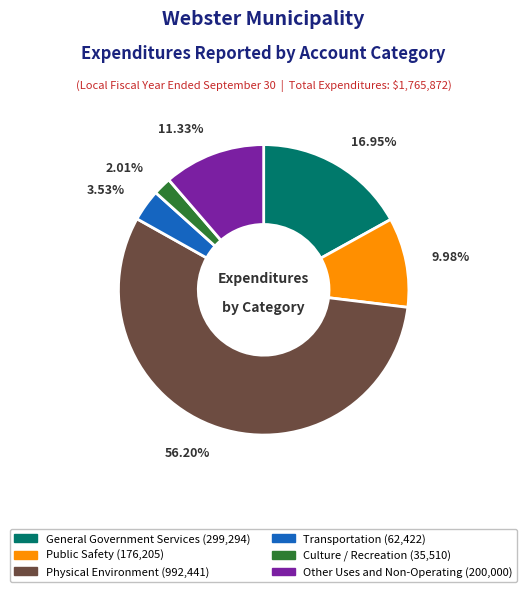

To the nearest percent, what percentage of the pie is Transportation?

4%